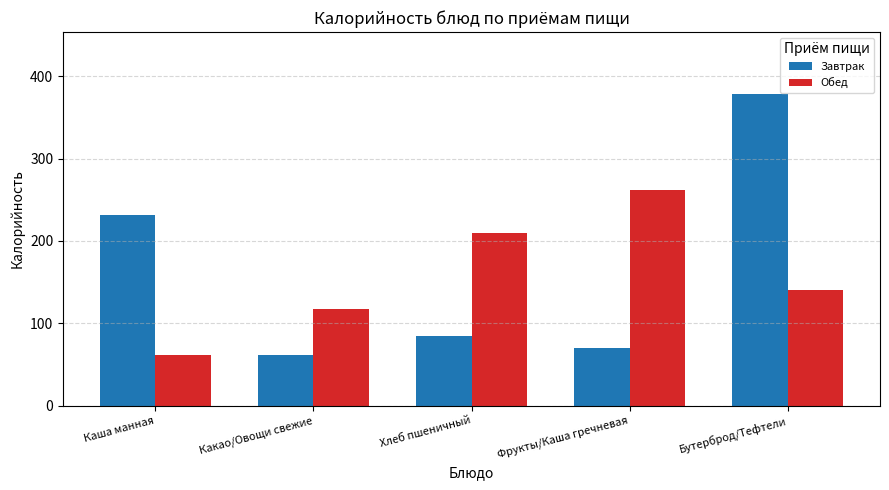

Does the chart contain any negative values?

No